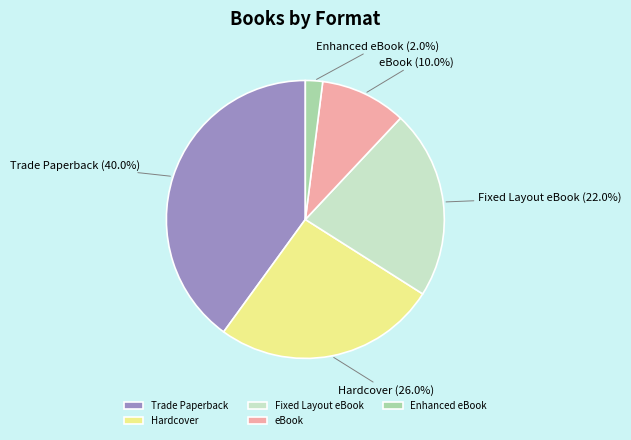

Does eBook account for over 50% of the chart?

No